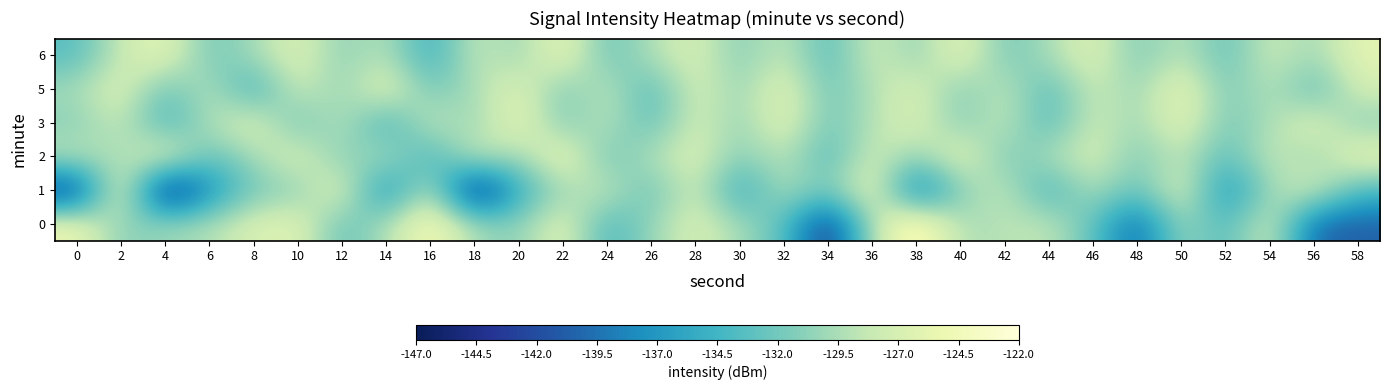

At which category is the sum across all series the highest?

28